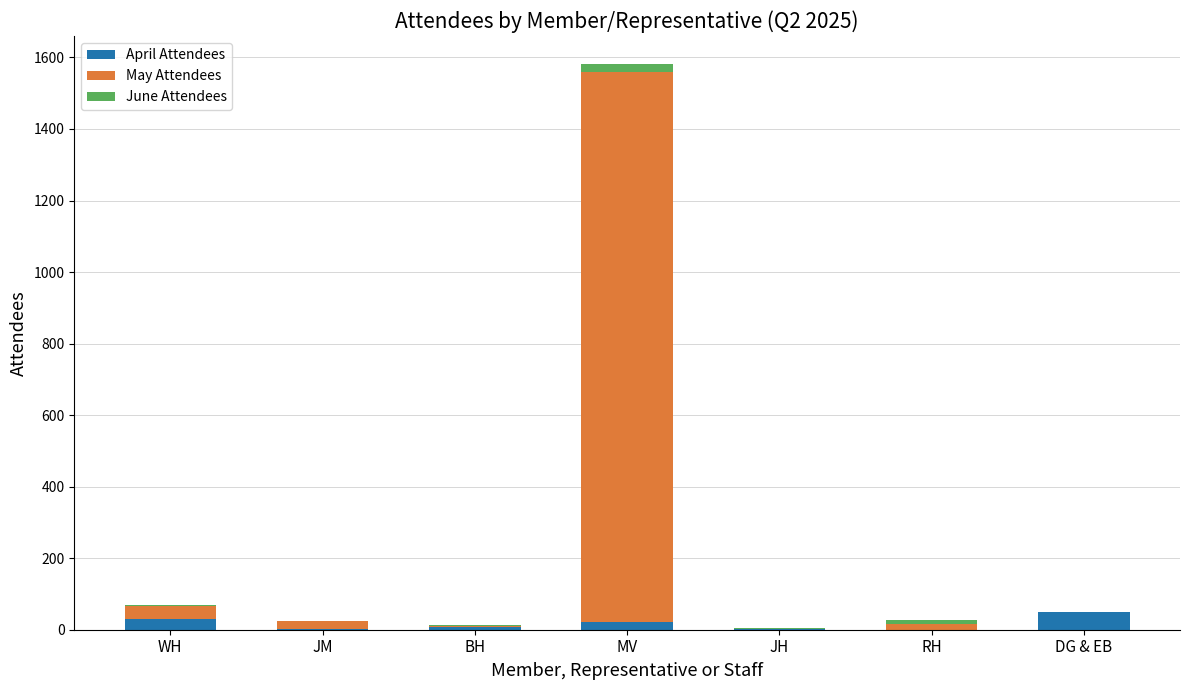

Is it true that April Attendees equals 50 at DG & EB?

True